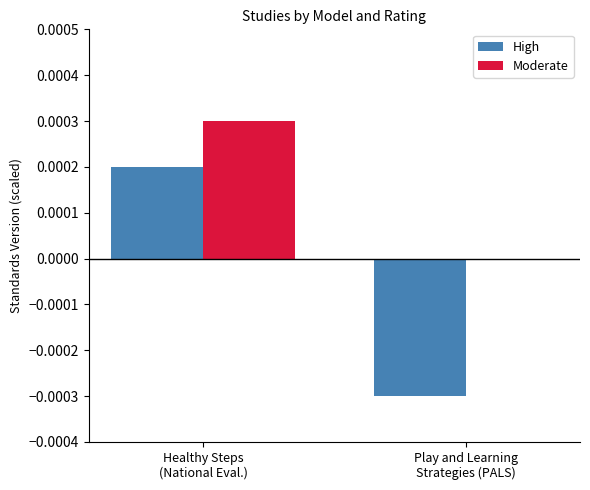

Are the bars grouped side by side (vs. stacked)?

Yes